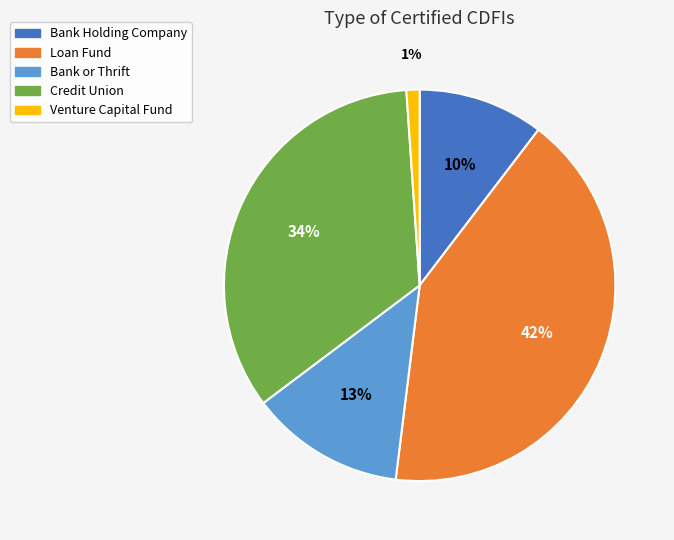

True or false: Venture Capital Fund accounts for 6% of the total.

False